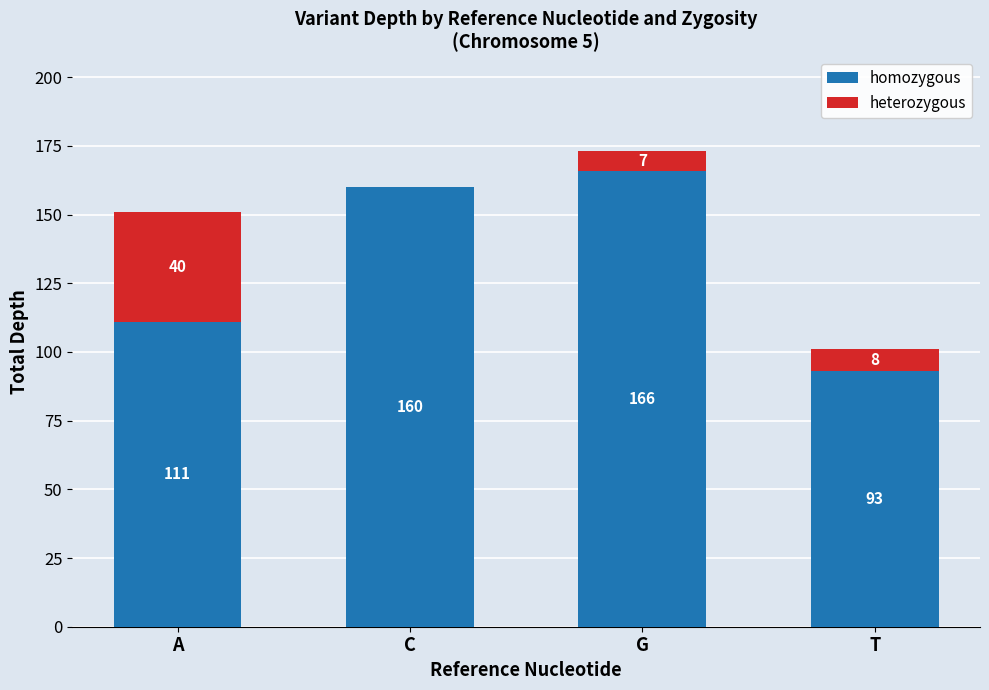

At which category is the sum across all series the highest?

G